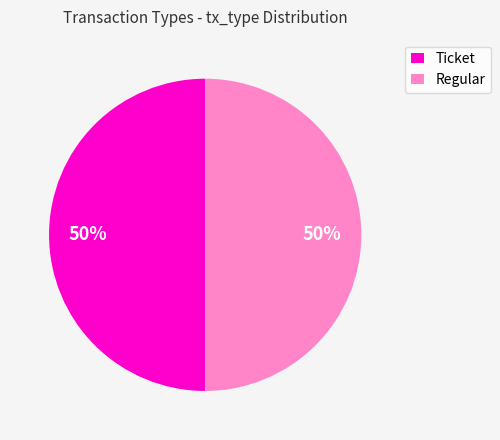

True or false: Ticket accounts for 50% of the total.

True